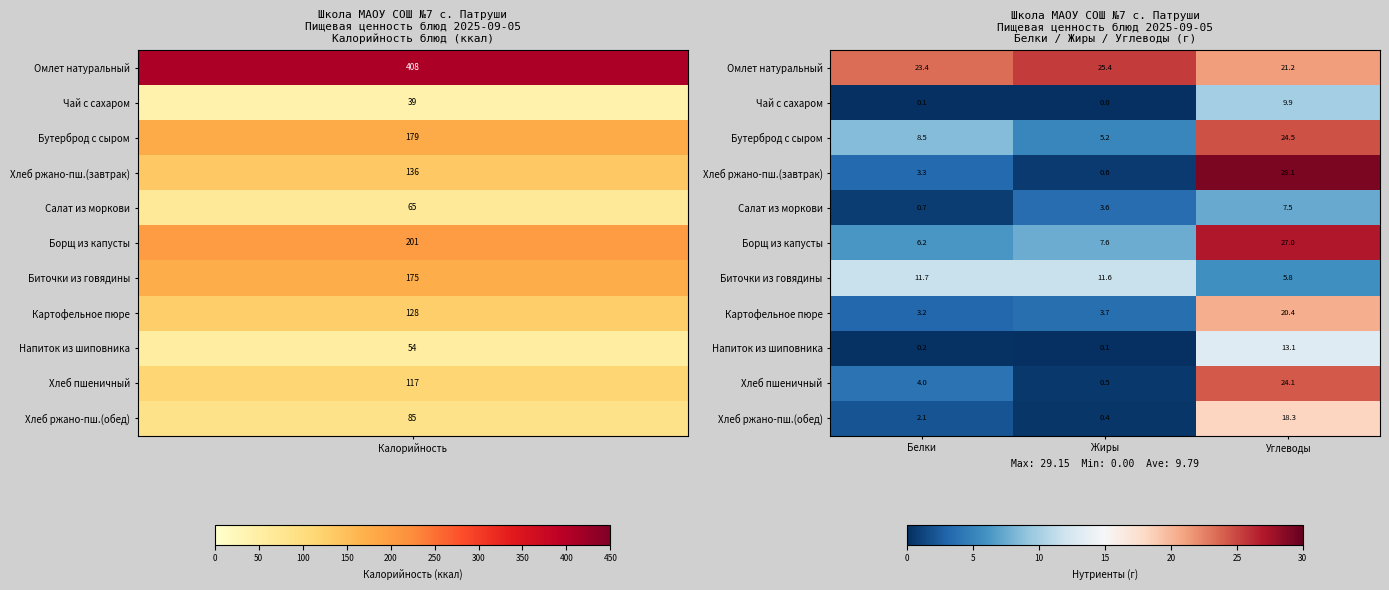

True or false: Чай с сахаром has a value of 0.0 at Жиры.

True